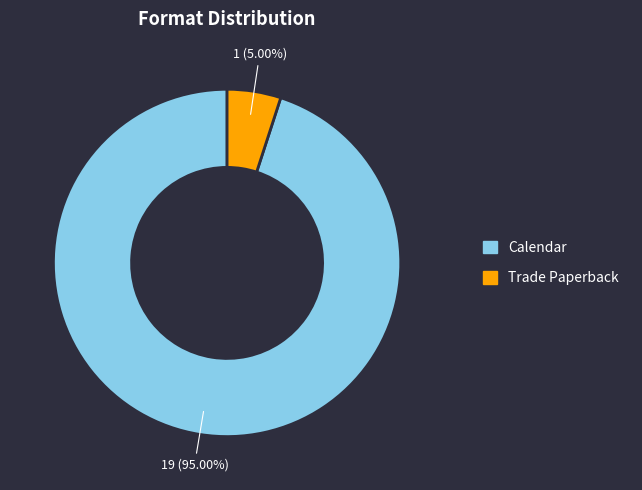

Is there a majority slice in this chart?

Yes